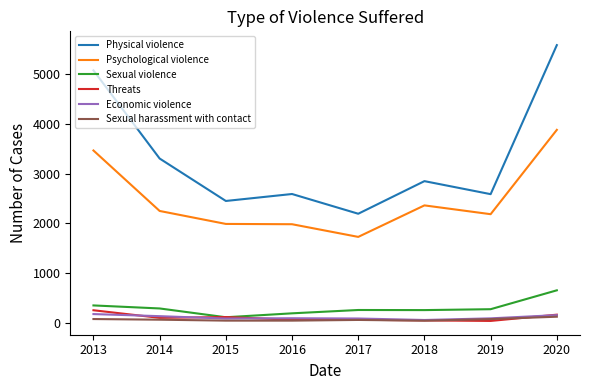

What is the difference between the maximum and minimum values in the Economic violence series?

119